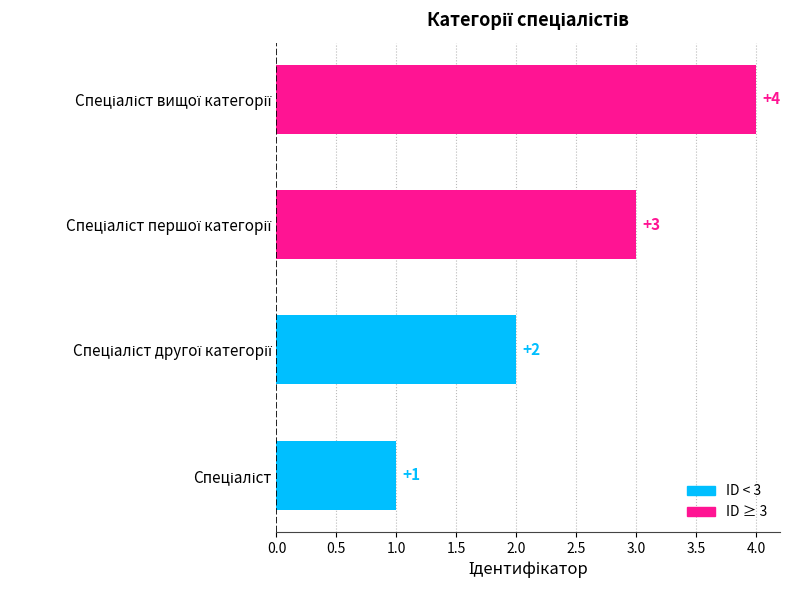

Does the chart contain stacked bars?

No